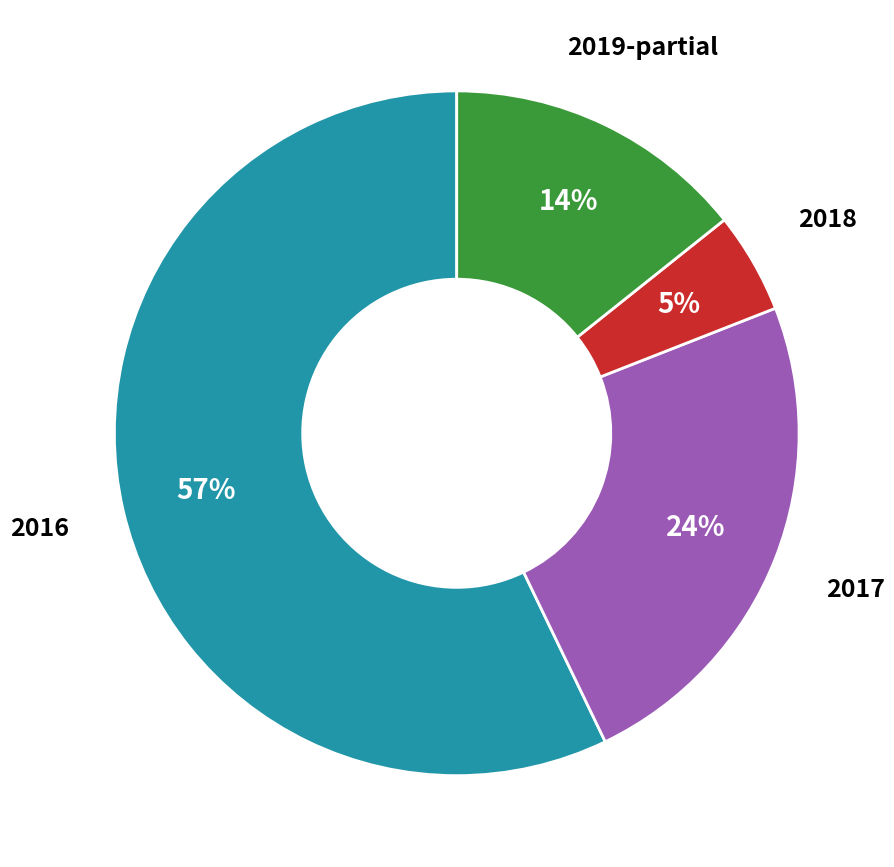

To the nearest percent, what is the average slice percentage?

25%